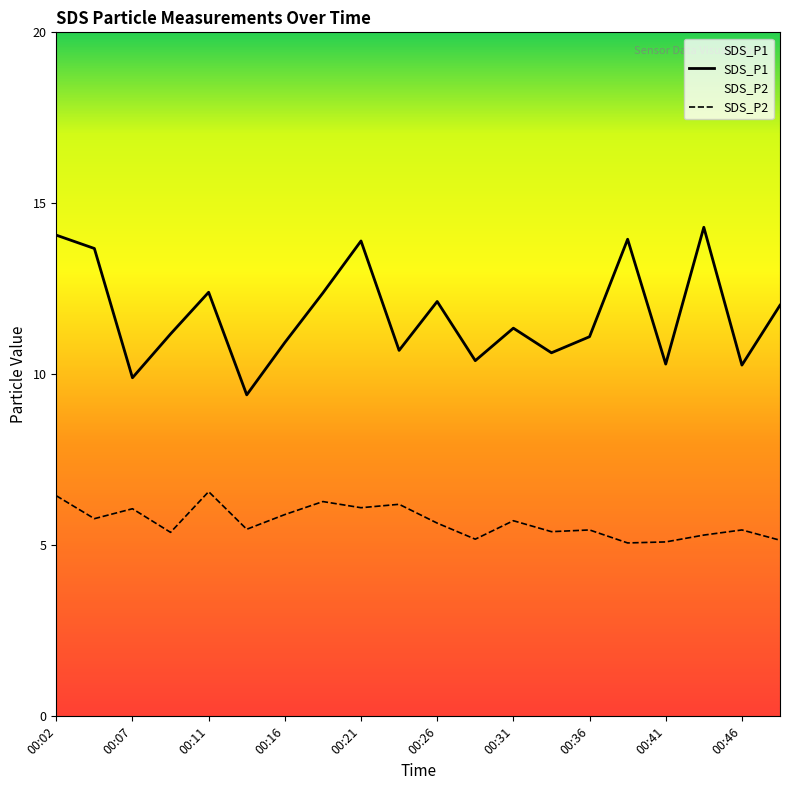

Is the value of SDS_P2 at 00:14 greater than the value of SDS_P1 at 00:31?

No